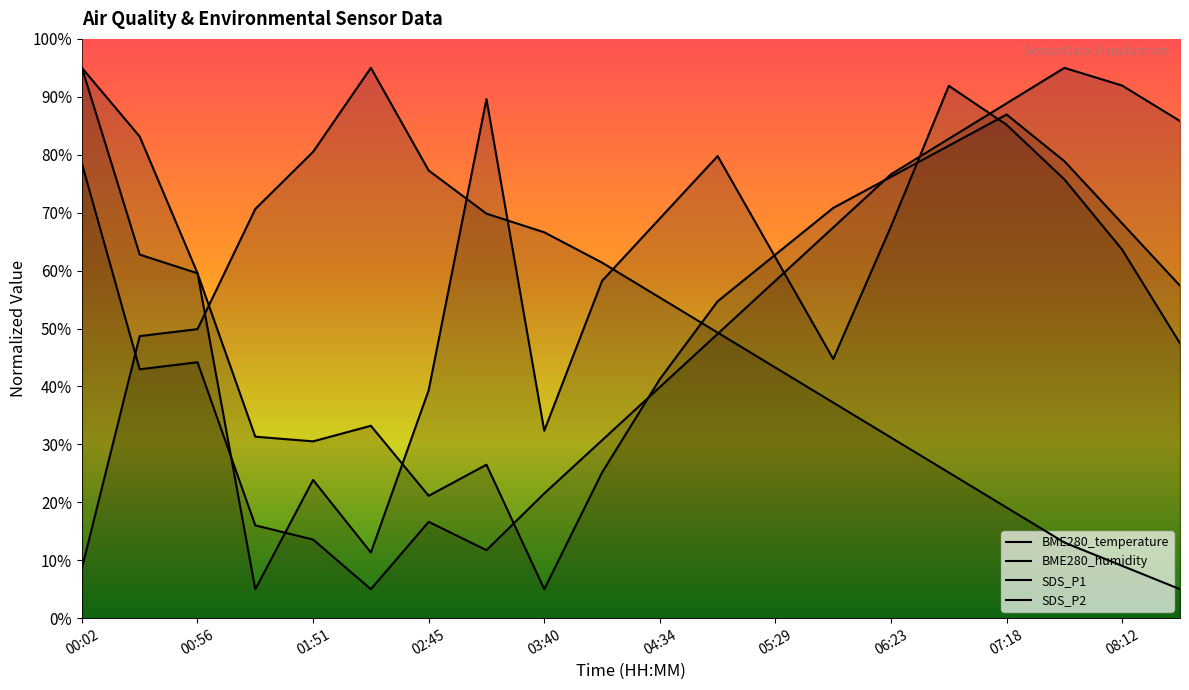

What is the difference between the highest and lowest values at 02:18?

90.0